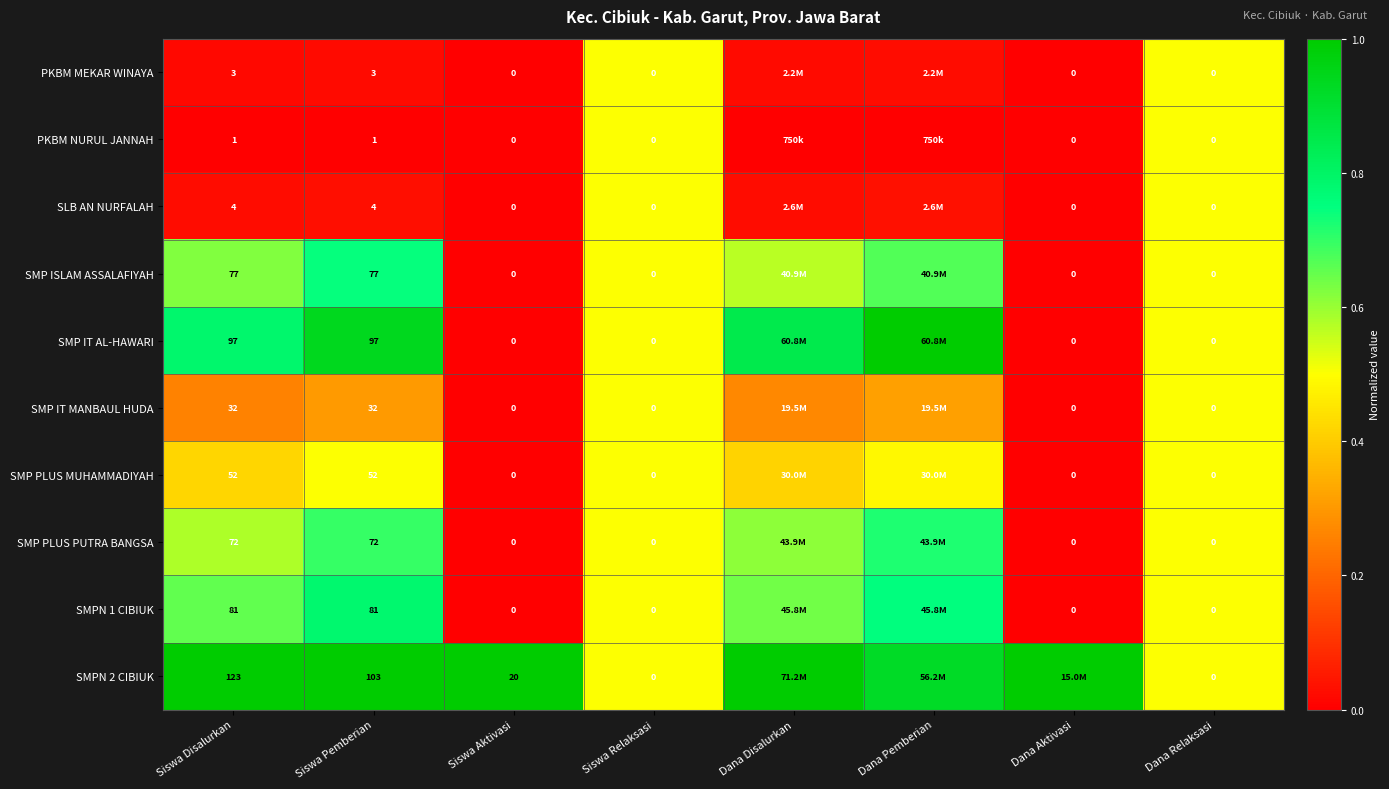

Rank the series at Siswa Aktivasi from lowest to highest value.

PKBM MEKAR WINAYA, PKBM NURUL JANNAH, SLB AN NURFALAH, SMP ISLAM ASSALAFIYAH, SMP IT AL-HAWARI, SMP IT MANBAUL HUDA, SMP PLUS MUHAMMADIYAH, SMP PLUS PUTRA BANGSA, SMPN 1 CIBIUK, SMPN 2 CIBIUK